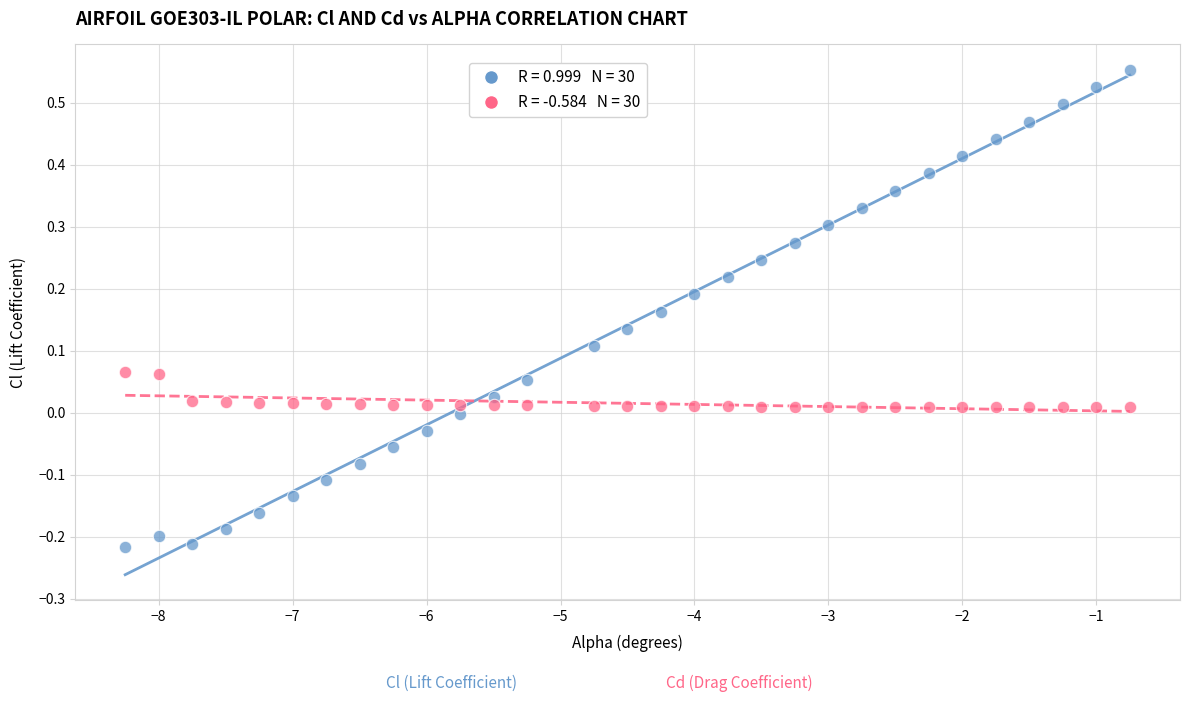

Across all data points, what is the range of Y values (max minus min)?

0.8